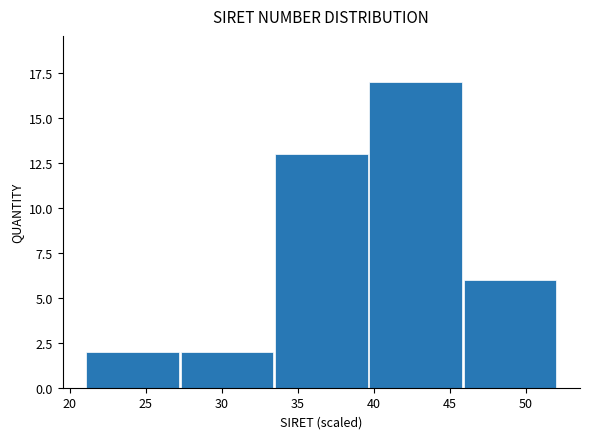

Reading left to right, transcribe this chart: for each bar, give the range it covers on the x-axis and its height. Neither the bar edges nor the heights are printed on the chart, so give them approximately, as read against the axes.

21.0 to 27.0: 2
27.0 to 33.5: 2
33.5 to 39.5: 13
39.5 to 46.0: 17
46.0 to 52.0: 6